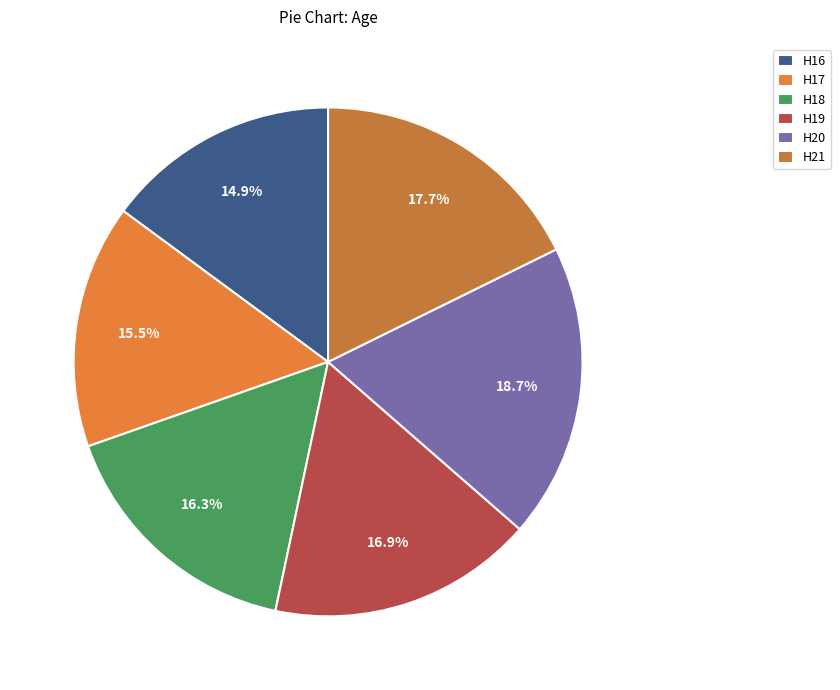

To the nearest percent, what percentage of the pie is H17?

15%